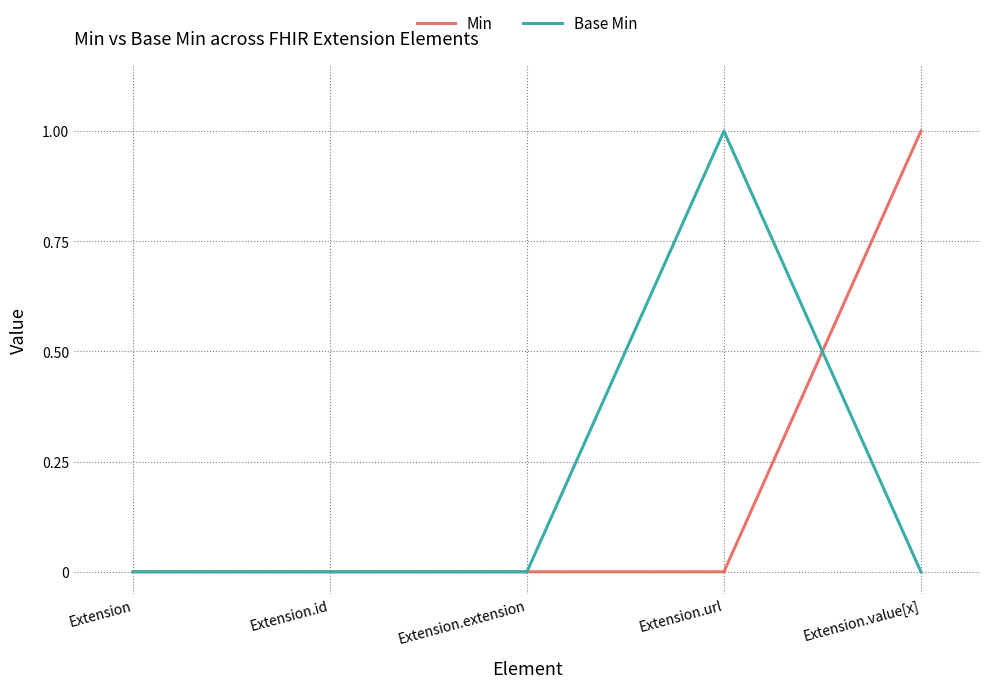

True or false: Base Min and Min cross at least once.

True